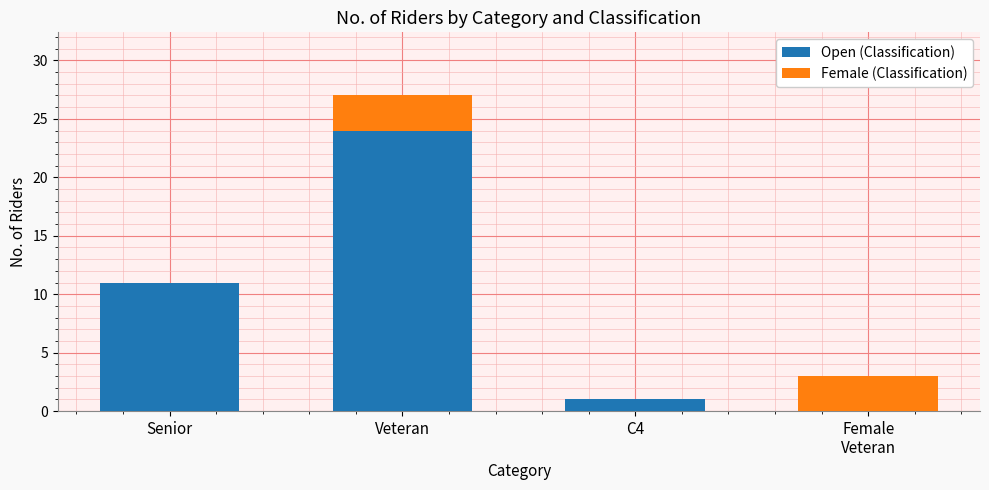

What is the total value across all series at Female
Veteran?

3